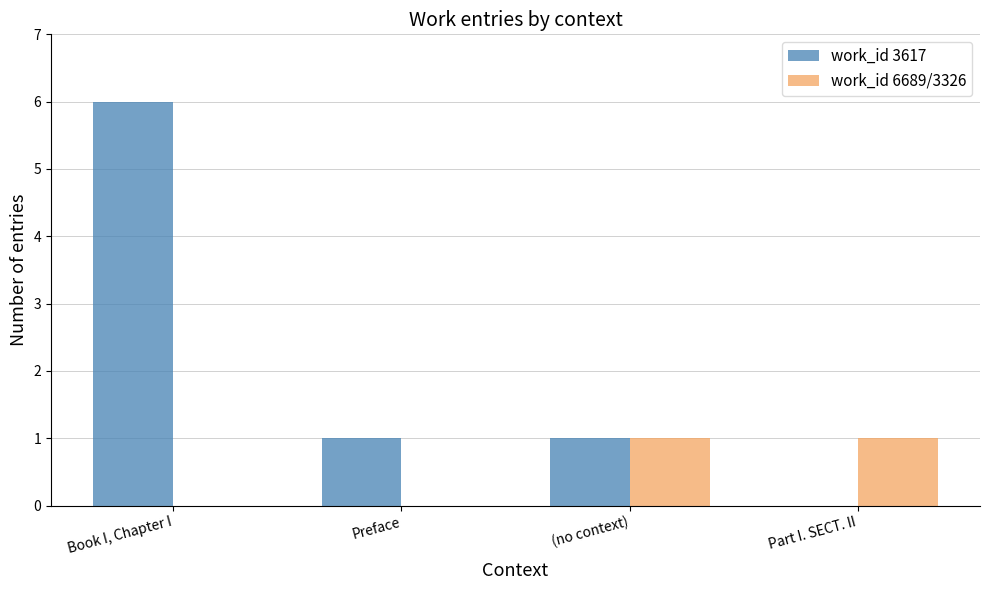

What is the total value across all series at Preface?

1